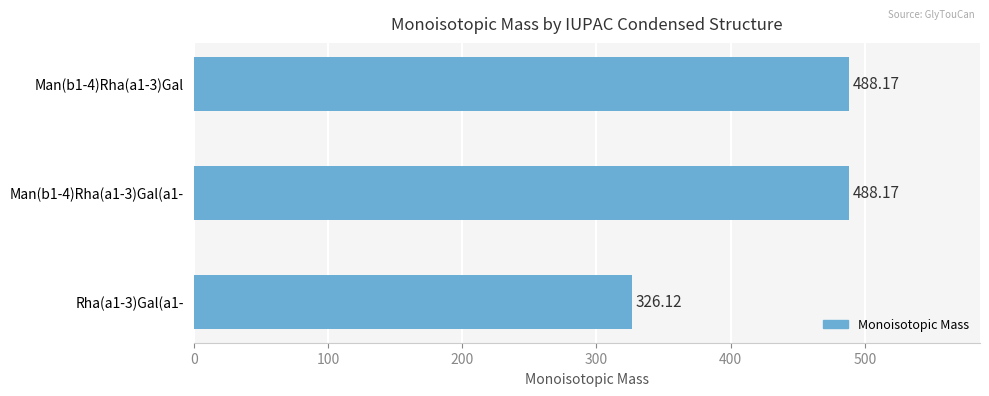

How many distinct data groups are displayed?

1